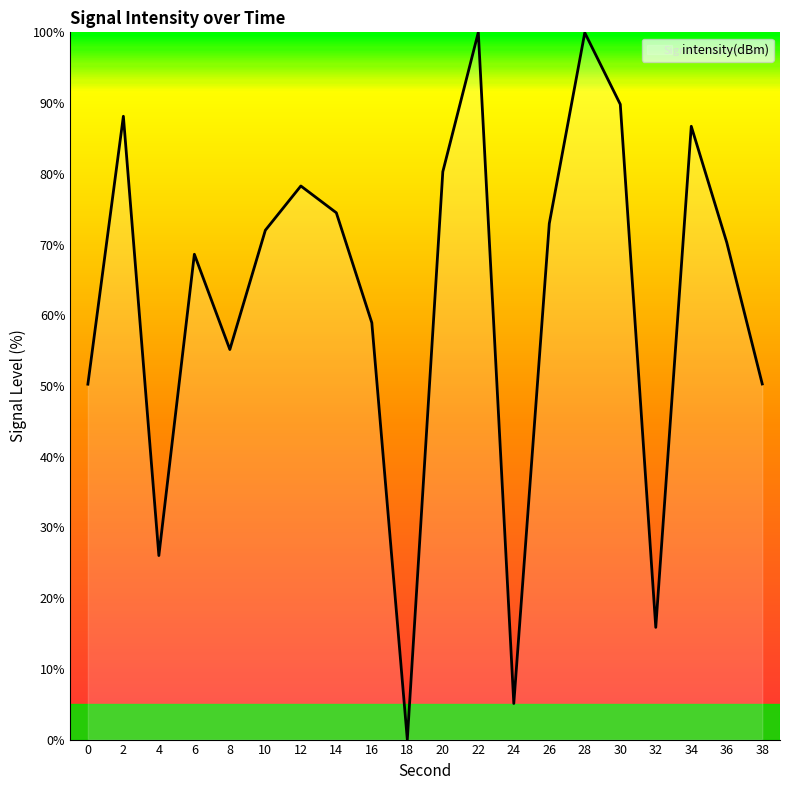

How many values are above zero?

19